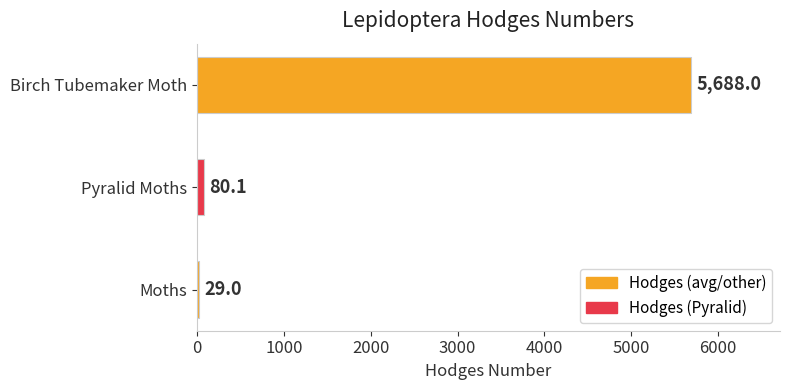

Reading bottom to top, transcribe all the data shown in this chart.

29.0	80.1	5688.0